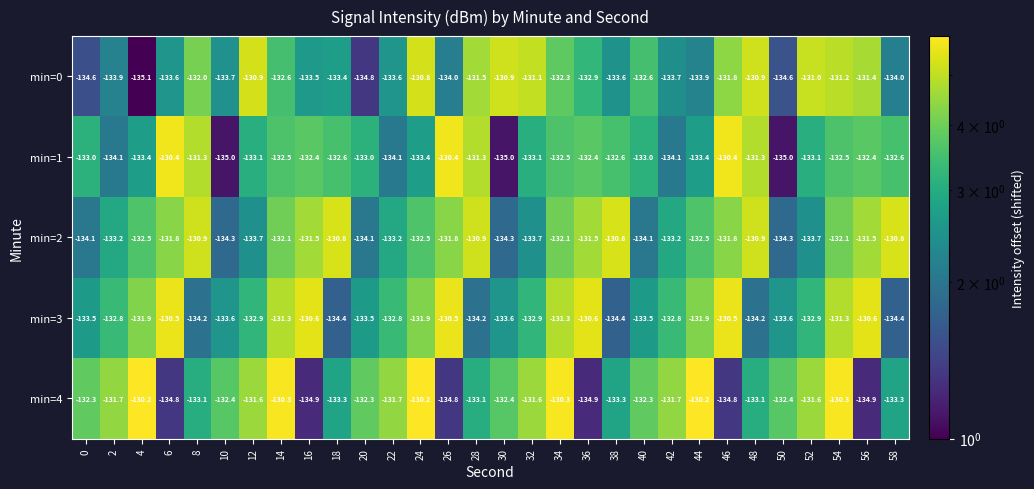

The value of min=1 at 46 is -217.6. True or false?

False